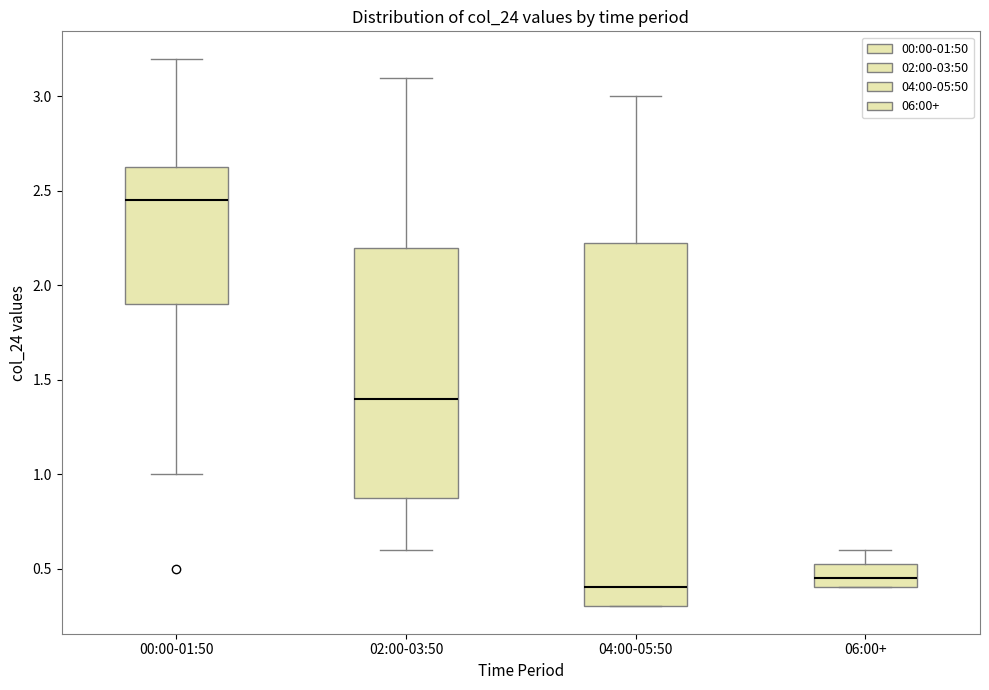

Reading left to right, transcribe this box plot: for each box, give where its median line is, the range the box spans, and where its two whiskers end, as read against the y-axis. The values are not printed on the chart, so give them approximately, as read against the axis.

00:00-01:50: median 2.45, box 1.90 to 2.65, whiskers 1.00 to 3.20
02:00-03:50: median 1.40, box 0.90 to 2.20, whiskers 0.60 to 3.10
04:00-05:50: median 0.40, box 0.30 to 2.25, whiskers 0.30 to 3.00
06:00+: median 0.45, box 0.40 to 0.55, whiskers 0.40 to 0.60